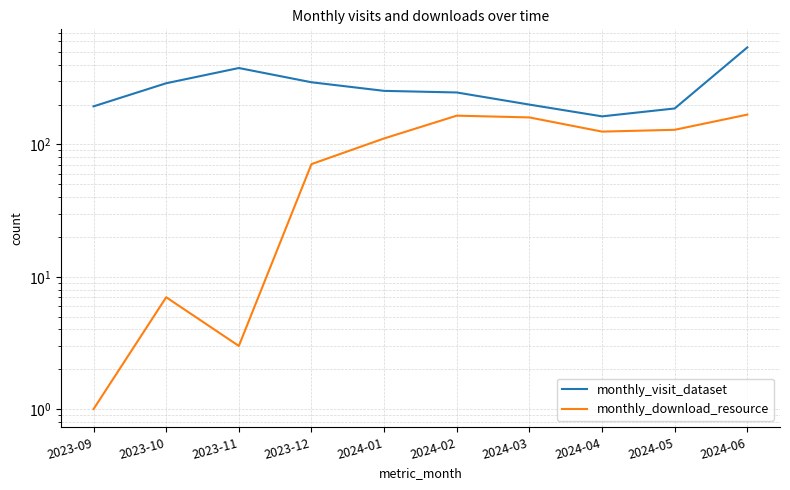

List the series in order of their peak value, lowest first.

monthly_download_resource, monthly_visit_dataset